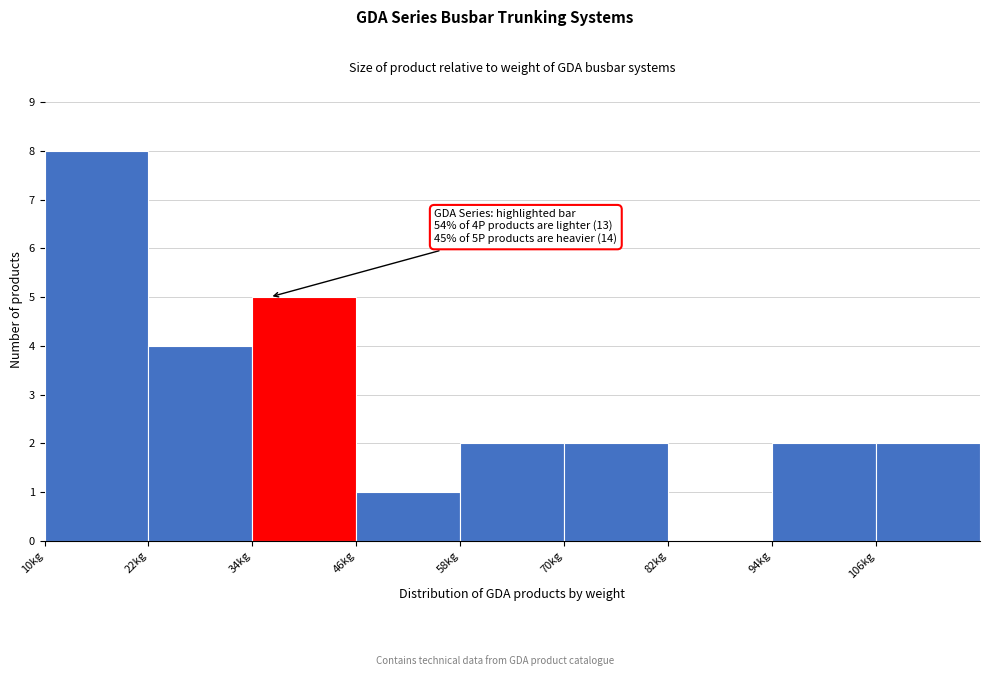

Which range on the x-axis has the tallest bar?

10 to 22